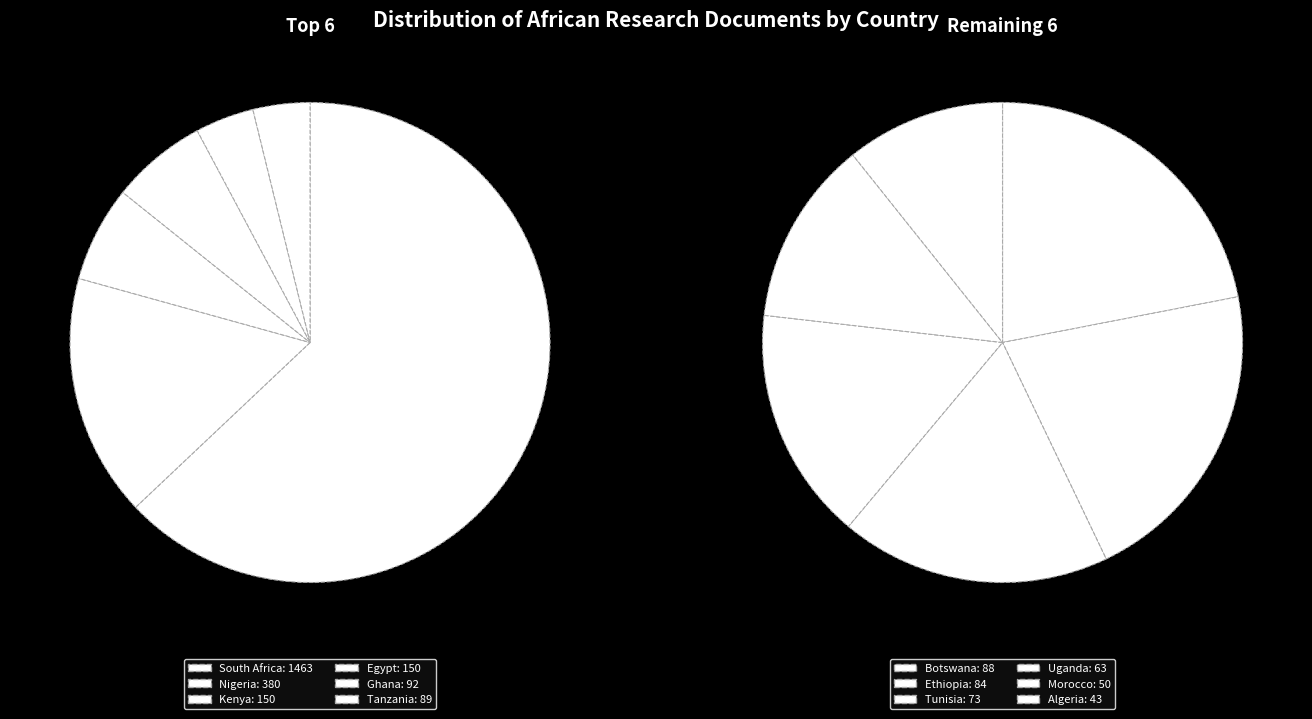

Does Morocco represent more than half of the total?

No